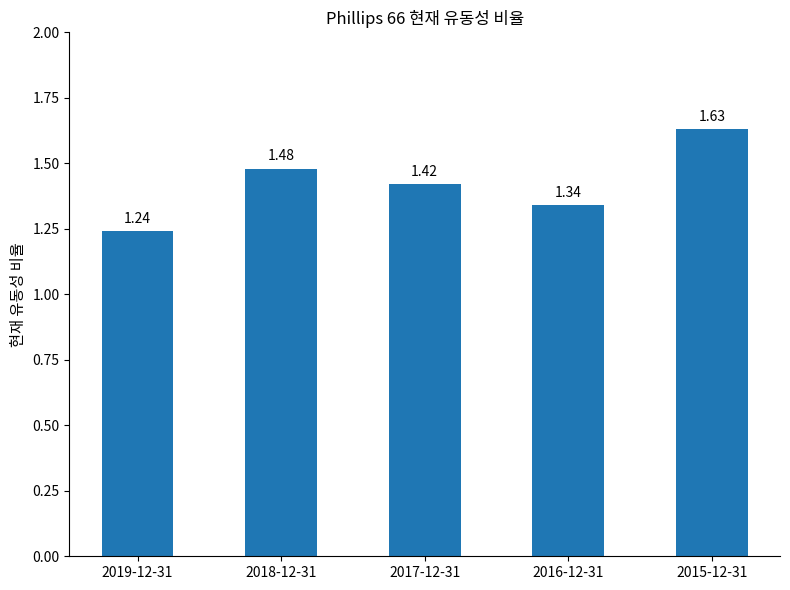

What is the change in value from 2019-12-31 to 2015-12-31?

+0.4